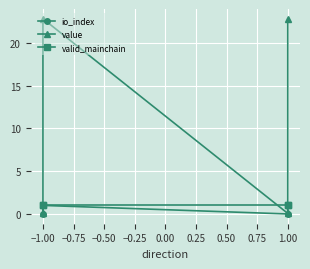

How many lines are shown in the chart?

3